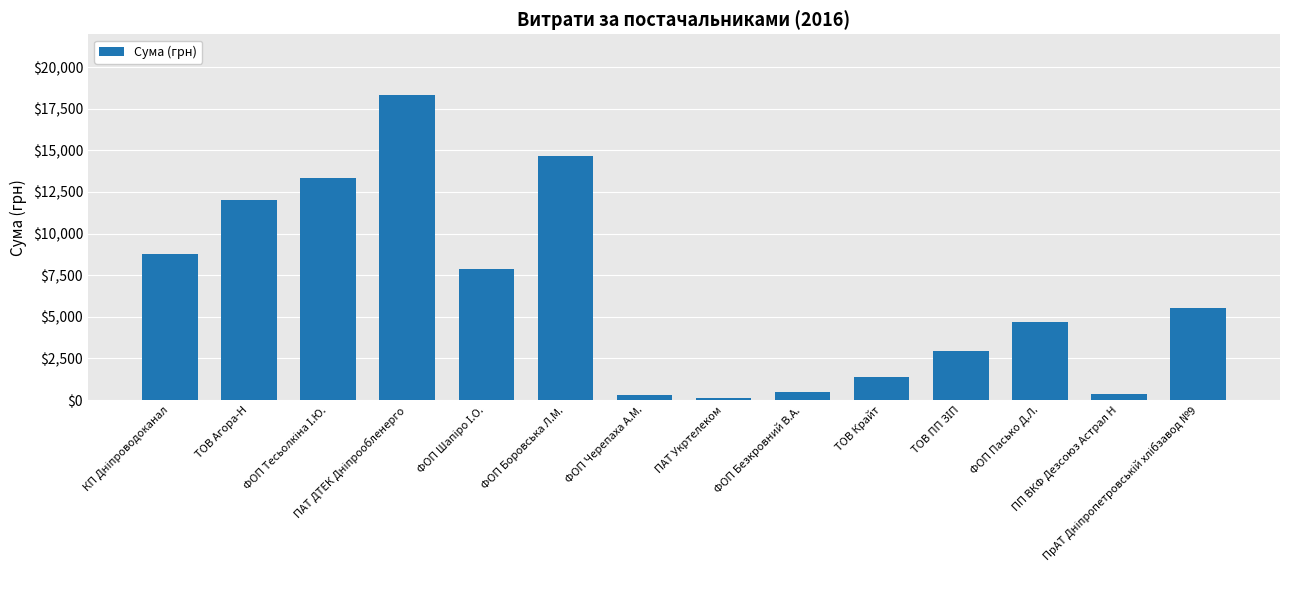

What is the maximum value shown in the chart?

18309.5